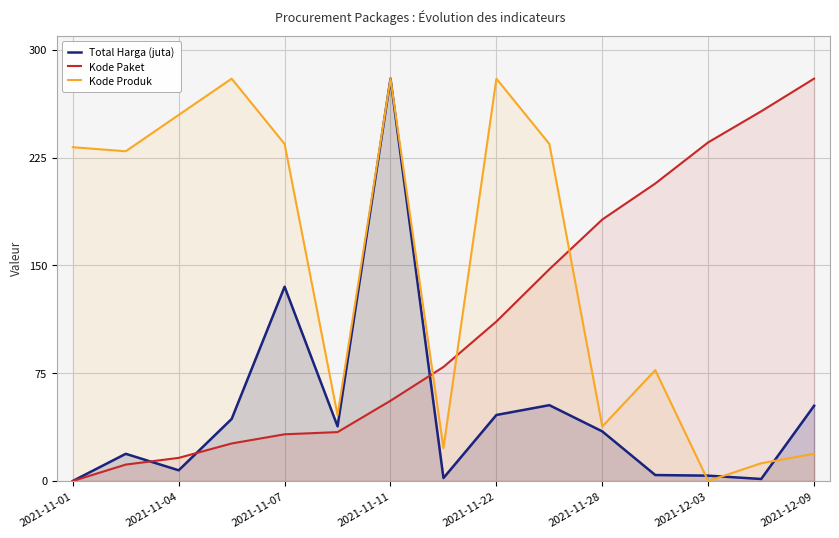

Which series changed the most between 2021-11-22 and 2021-12-09?

Kode Produk